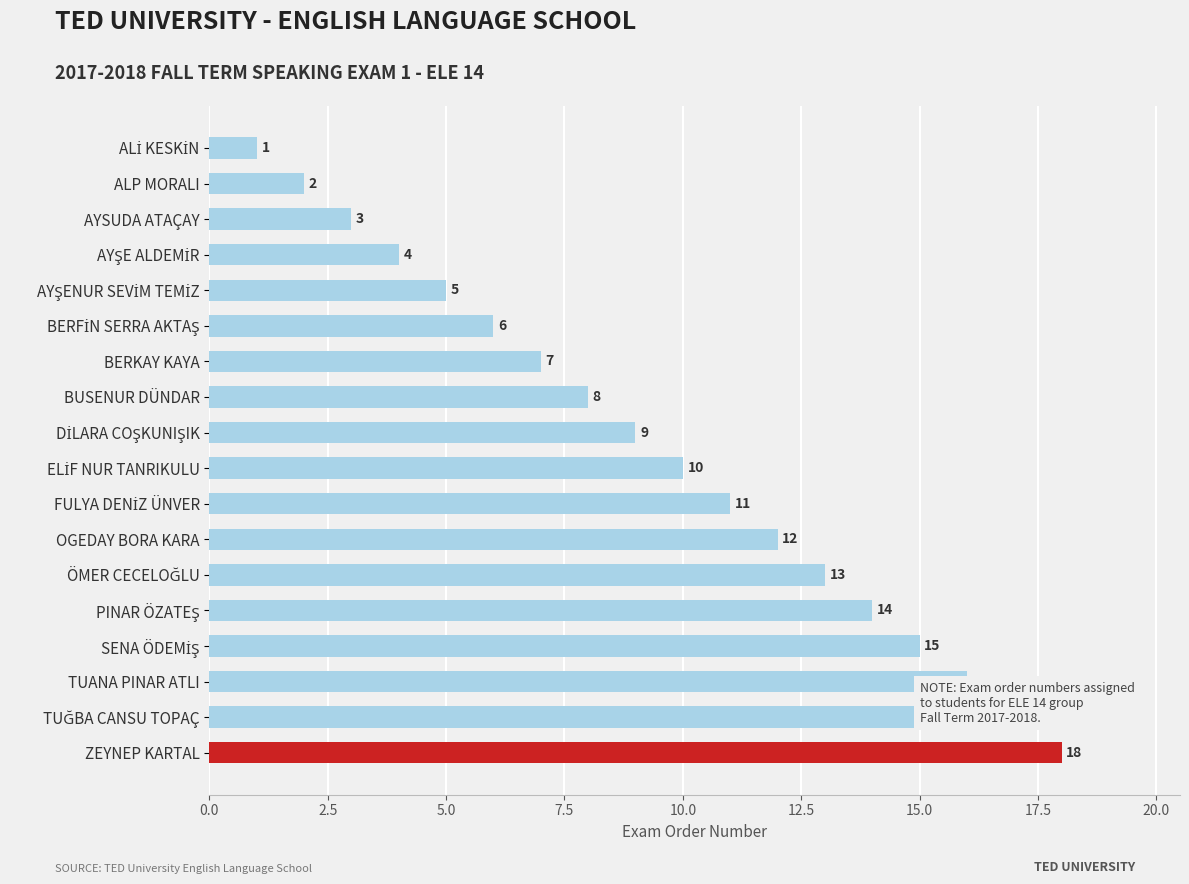

Which has a higher value, AYSUDA ATAÇAY or BUSENUR DÜNDAR?

BUSENUR DÜNDAR